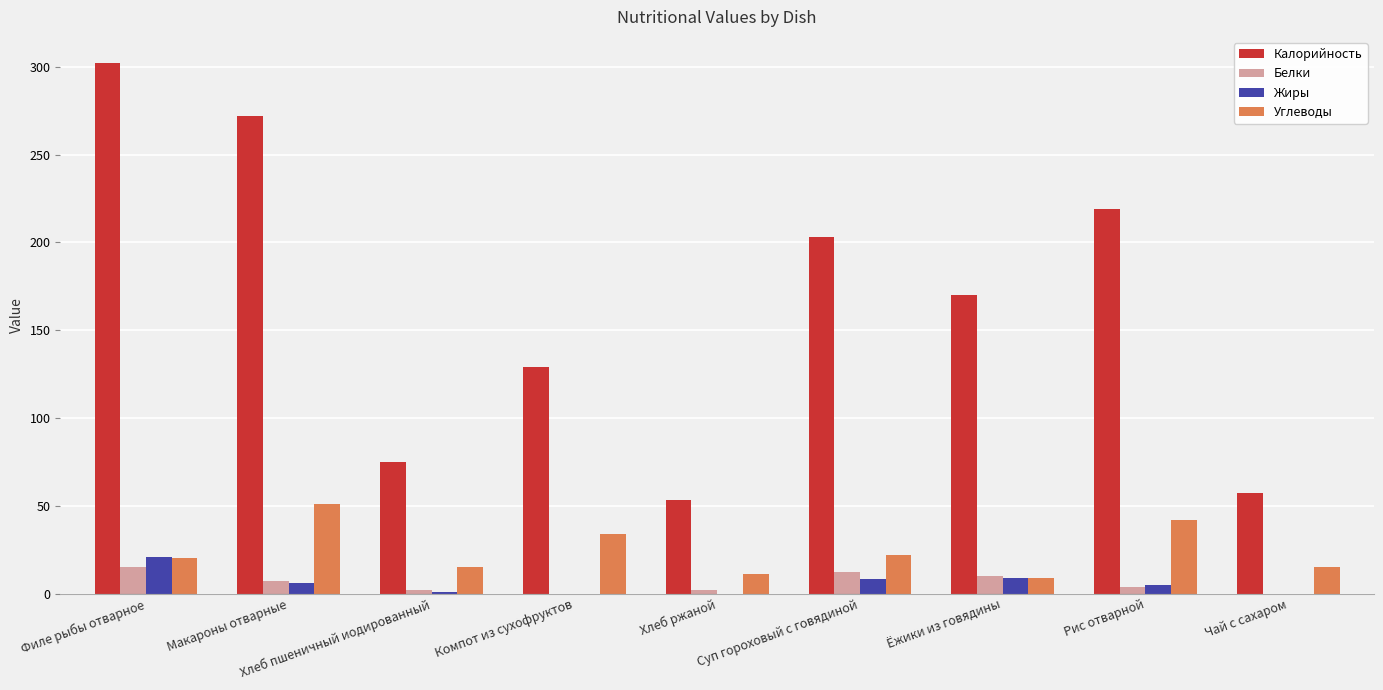

Is it true that Калорийность equals 203 at Суп гороховый с говядиной?

True